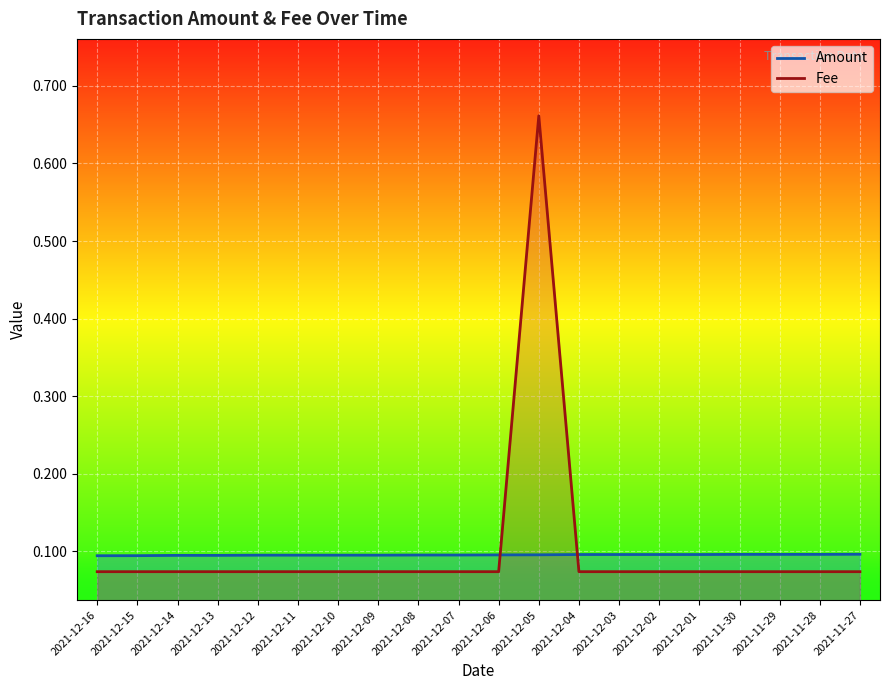

Is the value of Fee at 2021-12-16 greater than the value of Amount at 2021-12-10?

No